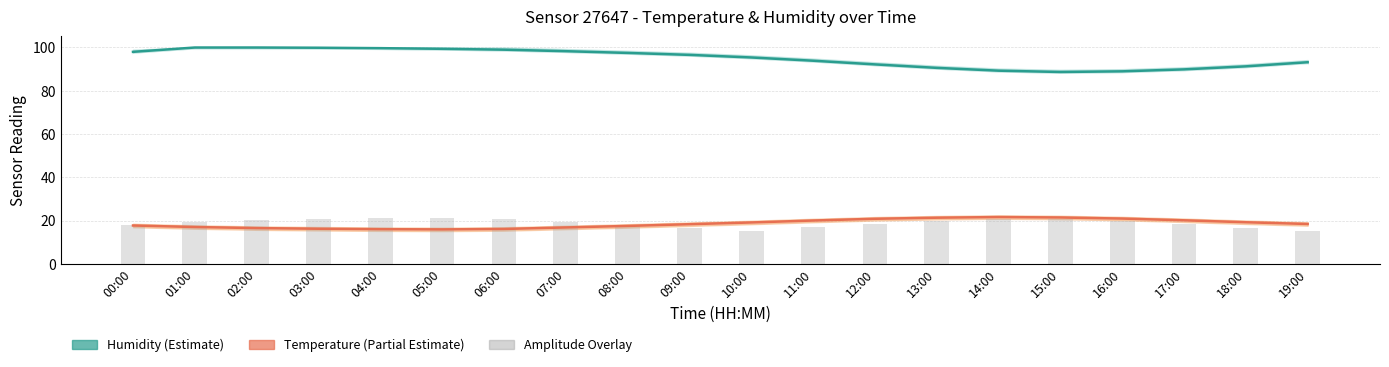

The Amplitude series shows 16.5 at 18:00. True or false?

True